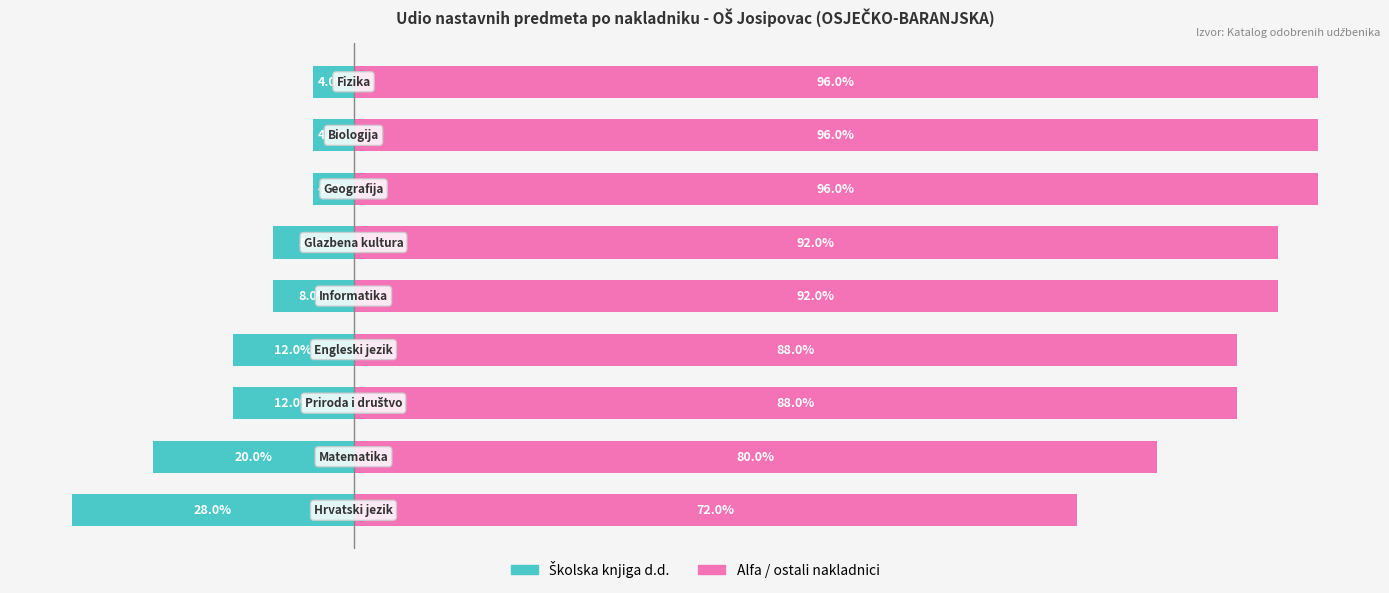

What is the value of the Alfa / ostali nakladnici bar at the 7th from the left?

96